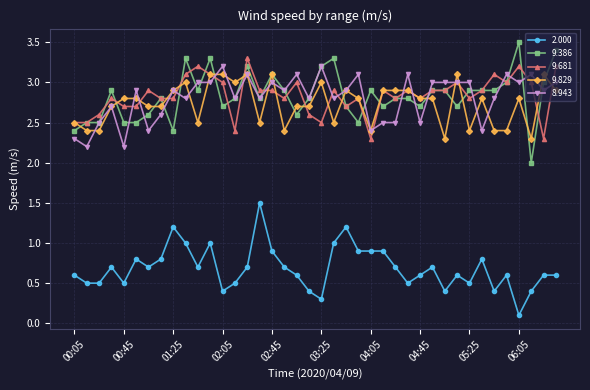

True or false: 8.943 has more than 0 interior local peaks.

True